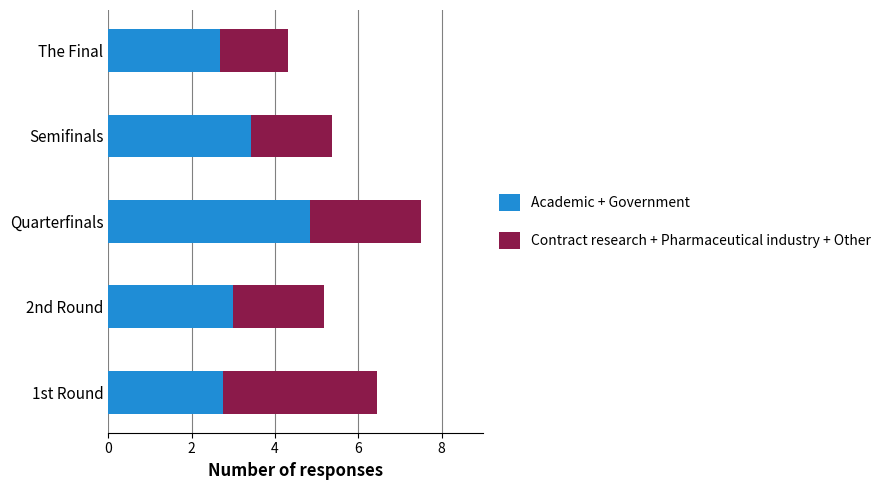

The Academic + Government series shows 4.8 at Quarterfinals. True or false?

True